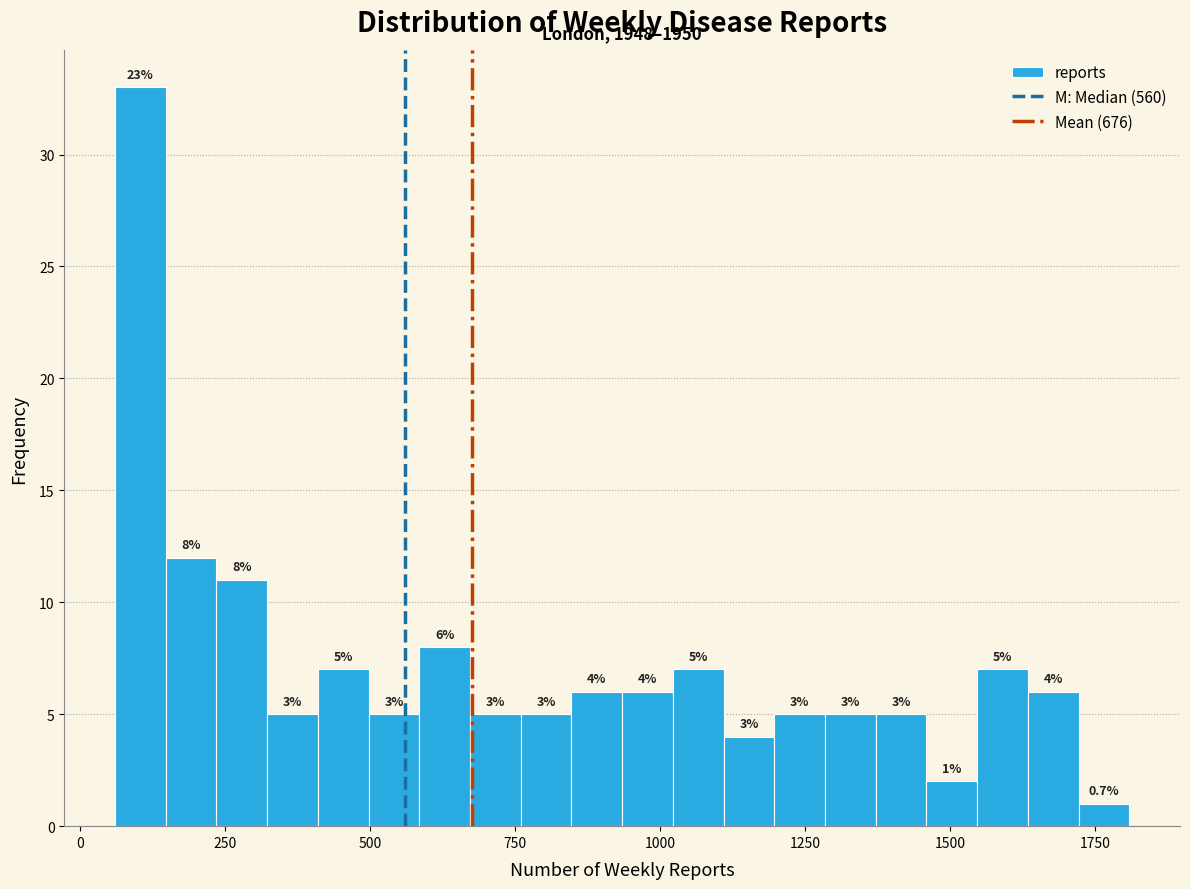

Around what value on the x-axis is the tallest bar? Give the approximate position of its centre, as read against the axis.

100